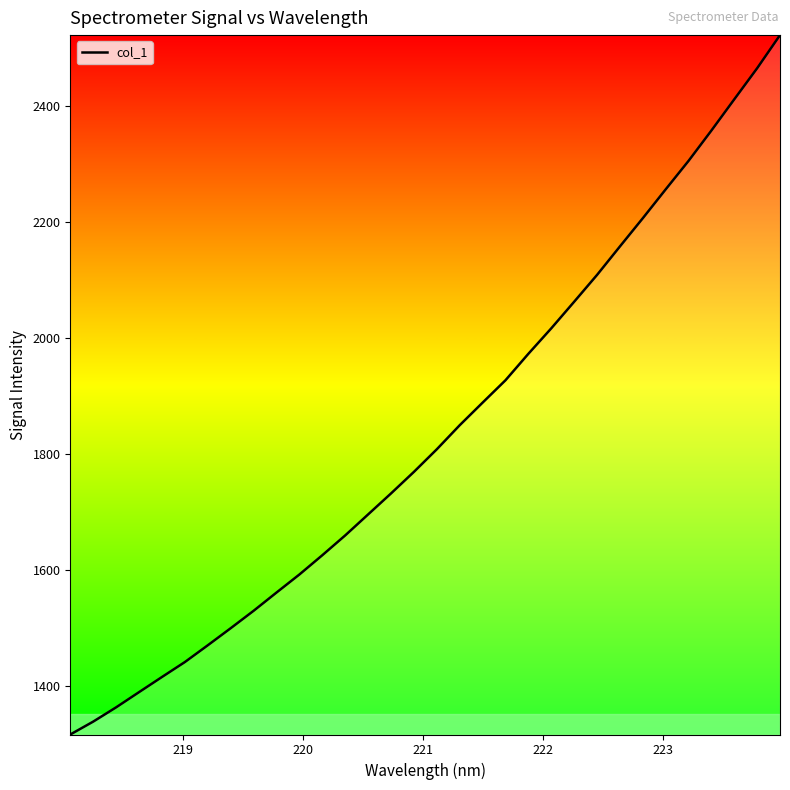

What is the smallest value displayed?

1316.7